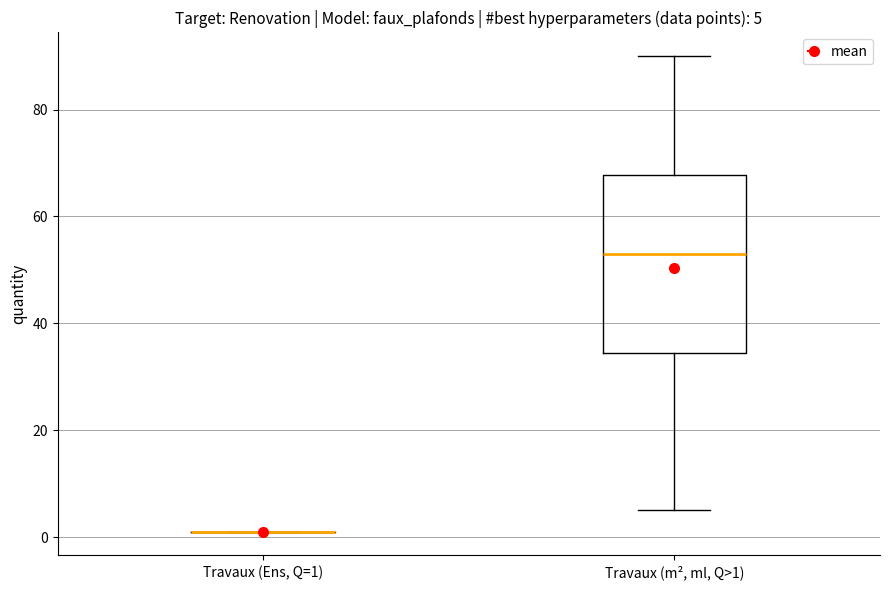

Which box is the tallest, from its lower edge to its upper edge?

Travaux (m², ml, Q>1)